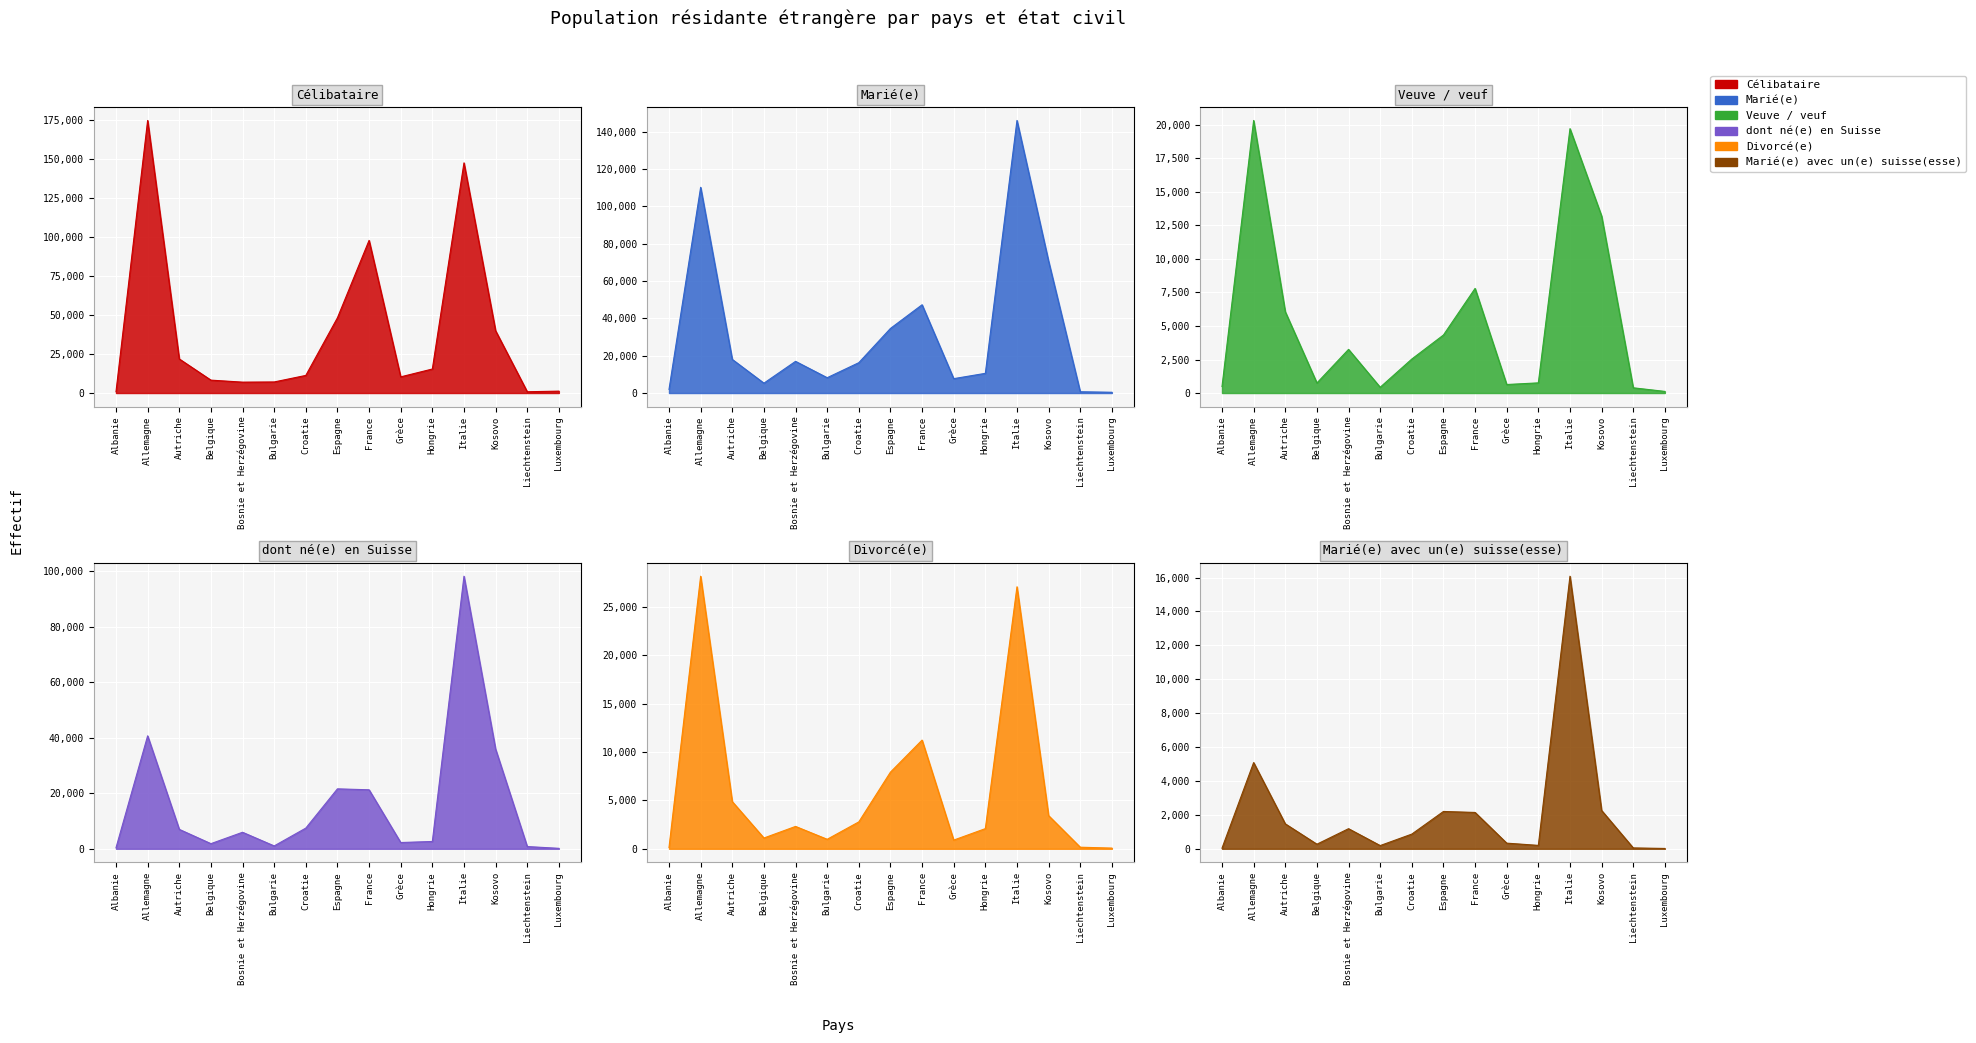

Reading right to left, list all the values displayed in this chart.

Célibataire: Luxembourg=1215	Liechtenstein=822	Kosovo=39945	Italie=147653	Hongrie=15403	Grèce=10374	France=97919	Espagne=48249	Croatie=11296	Bulgarie=7102	Bosnie et Herzégovine=6984	Belgique=8272	Autriche=21864	Allemagne=174858	Albanie=887
Marié(e): Luxembourg=415	Liechtenstein=684	Kosovo=70545	Italie=145985	Hongrie=10543	Grèce=7700	France=47274	Espagne=34592	Croatie=16253	Bulgarie=8206	Bosnie et Herzégovine=16963	Belgique=5281	Autriche=18002	Allemagne=110182	Albanie=1977
Veuve / veuf: Luxembourg=121	Liechtenstein=390	Kosovo=13199	Italie=19714	Hongrie=758	Grèce=635	France=7802	Espagne=4326	Croatie=2535	Bulgarie=430	Bosnie et Herzégovine=3255	Belgique=749	Autriche=6062	Allemagne=20326	Albanie=485
dont né(e) en Suisse: Luxembourg=161	Liechtenstein=804	Kosovo=35908	Italie=98252	Hongrie=2633	Grèce=2254	France=21261	Espagne=21606	Croatie=7455	Bulgarie=1029	Bosnie et Herzégovine=5951	Belgique=1848	Autriche=7000	Allemagne=40710	Albanie=371
Divorcé(e): Luxembourg=70	Liechtenstein=163	Kosovo=3428	Italie=27091	Hongrie=2084	Grèce=897	France=11239	Espagne=7924	Croatie=2780	Bulgarie=981	Bosnie et Herzégovine=2312	Belgique=1114	Autriche=4878	Allemagne=28184	Albanie=138
Marié(e) avec un(e) suisse(esse): Luxembourg=19	Liechtenstein=51	Kosovo=2260	Italie=16078	Hongrie=200	Grèce=332	France=2143	Espagne=2201	Croatie=866	Bulgarie=189	Bosnie et Herzégovine=1185	Belgique=270	Autriche=1471	Allemagne=5085	Albanie=35